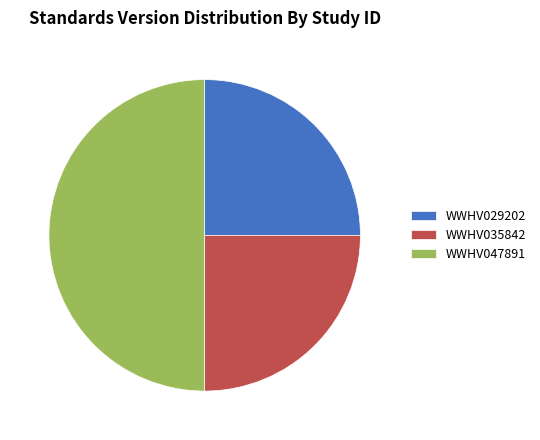

Is it true that WWHV035842 is 25% of the pie?

True